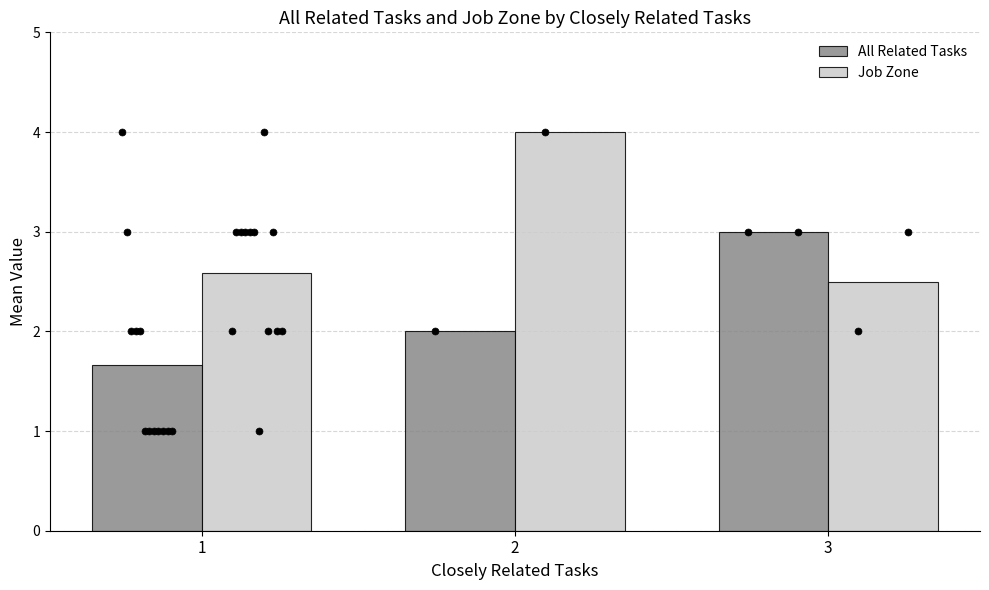

Which series has the largest Y range (max minus min)?

Job Zone